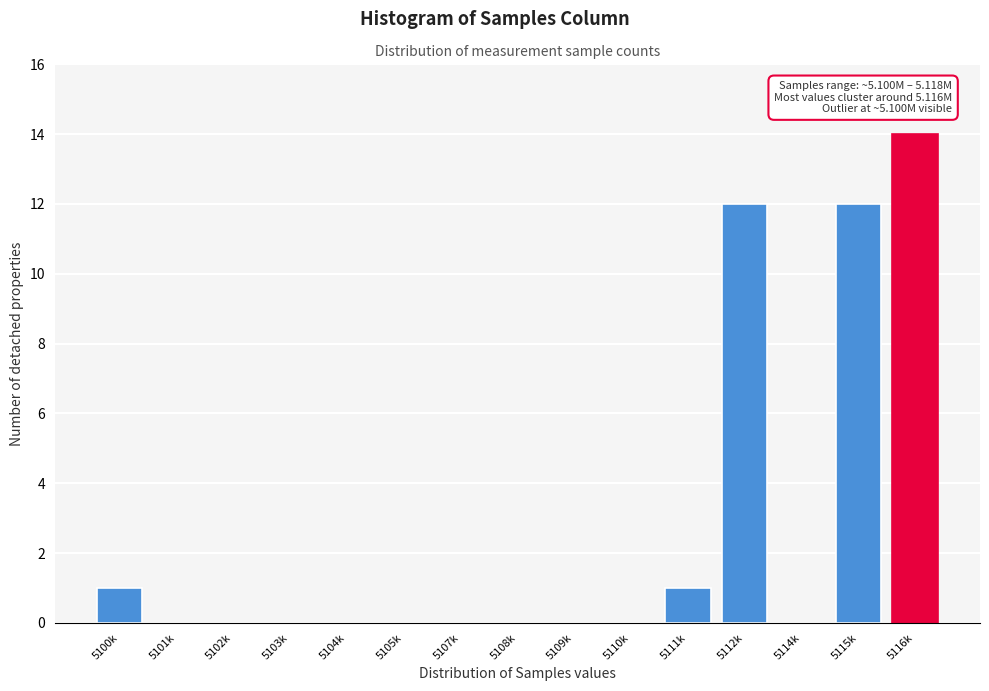

Reading right to left, list all the values displayed in this chart.

5116k=14	5115k=12	5114k=0	5112k=12	5111k=1	5110k=0	5109k=0	5108k=0	5107k=0	5105k=0	5104k=0	5103k=0	5102k=0	5101k=0	5100k=1